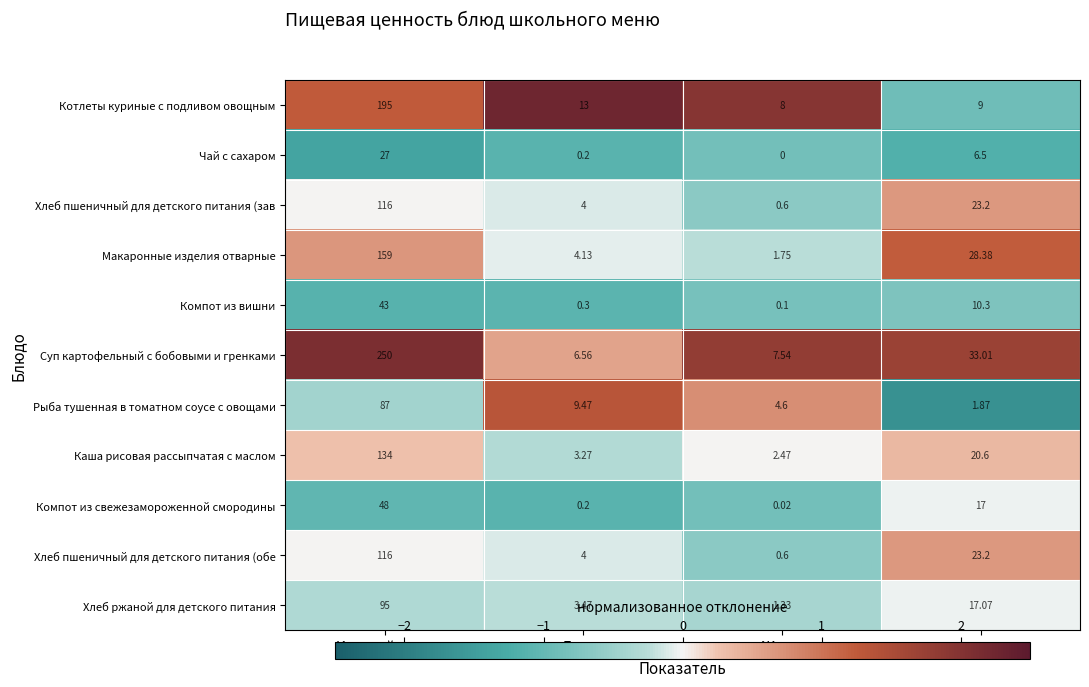

Which series has the largest total across all categories?

Суп картофельный с бобовыми и гренками